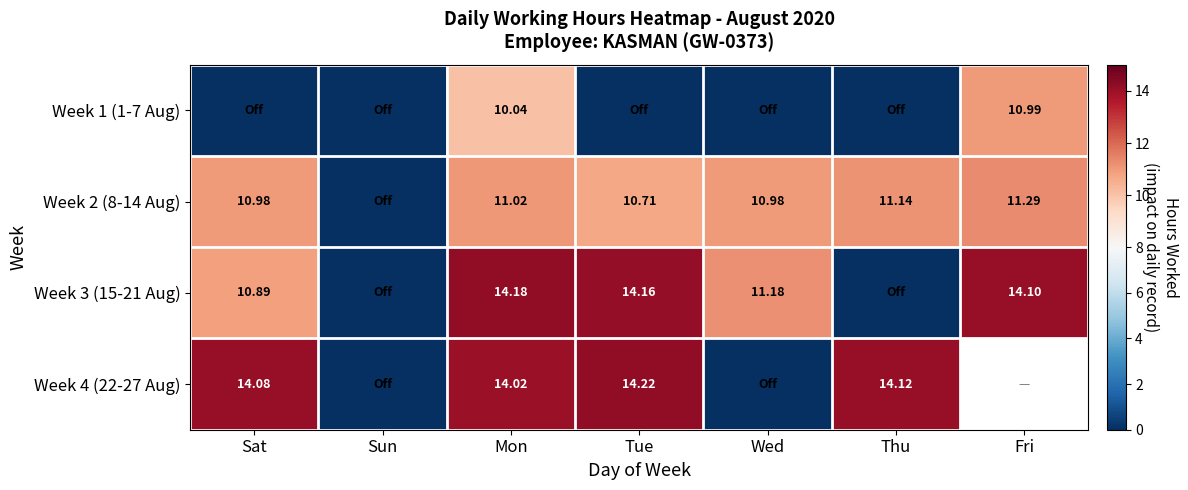

What is the difference between the second highest and second lowest values in the Week 2 (8-14 Aug) series?

0.4